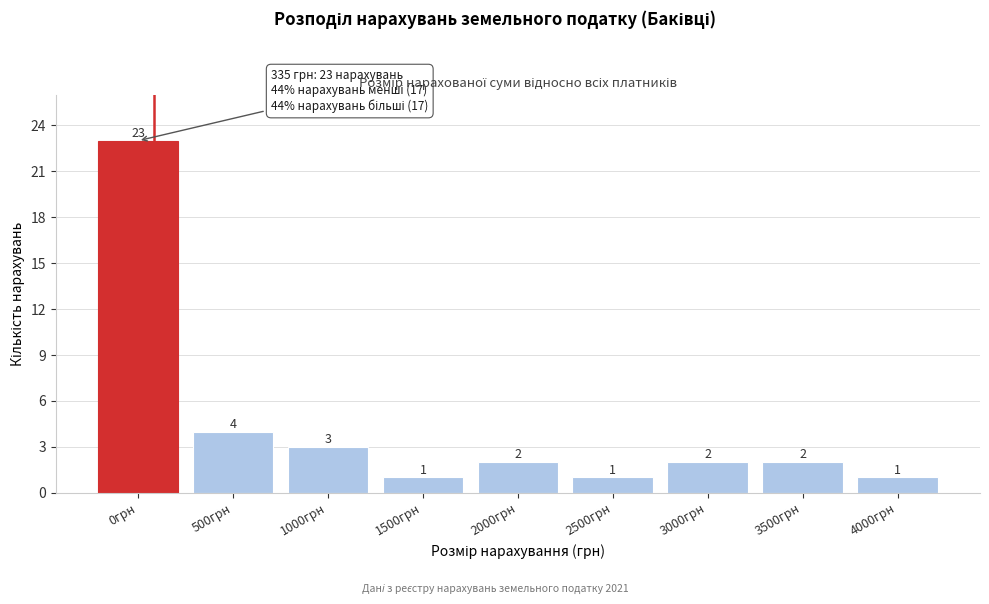

Reading right to left, transcribe all the data shown in this chart.

1	2	2	1	2	1	3	4	23